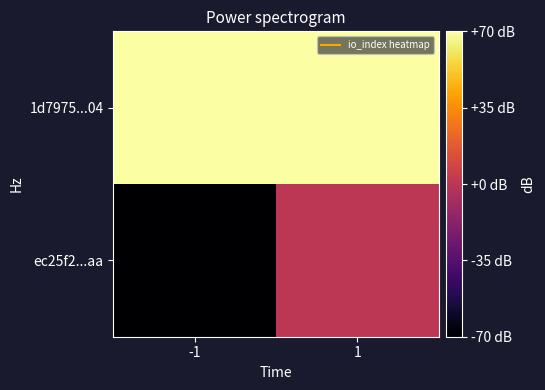

List the series in order of their peak value, lowest first.

ec25f2...aa, 1d7975...04